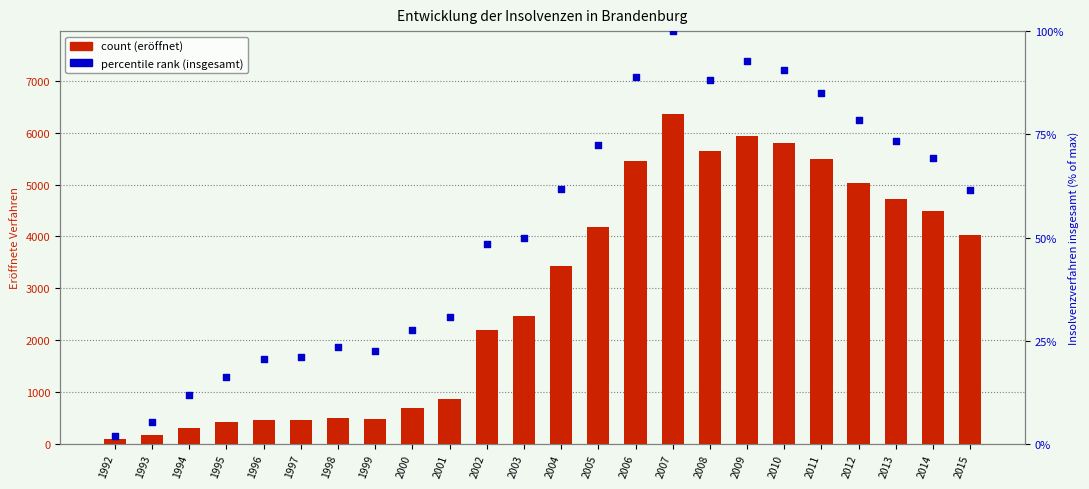

Is the value of count (eröffnet) at 2000 greater than the value of percentile rank (insgesamt) at 2014?

Yes